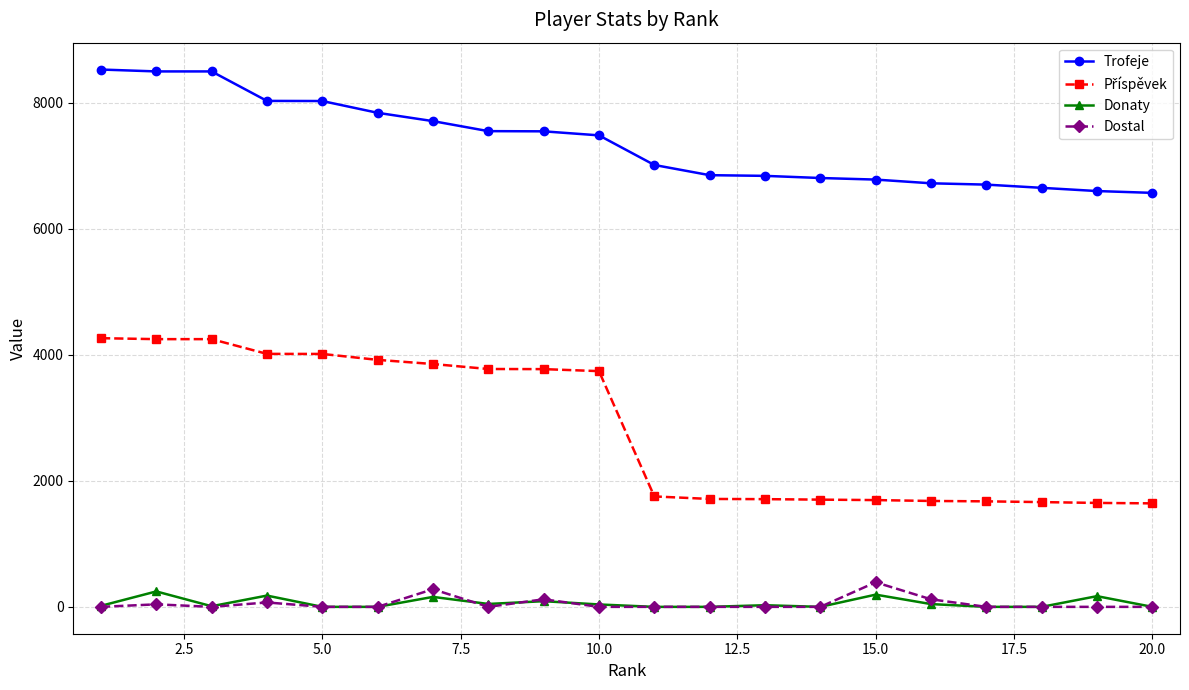

True or false: Trofeje and Donaty intersect in this chart.

False